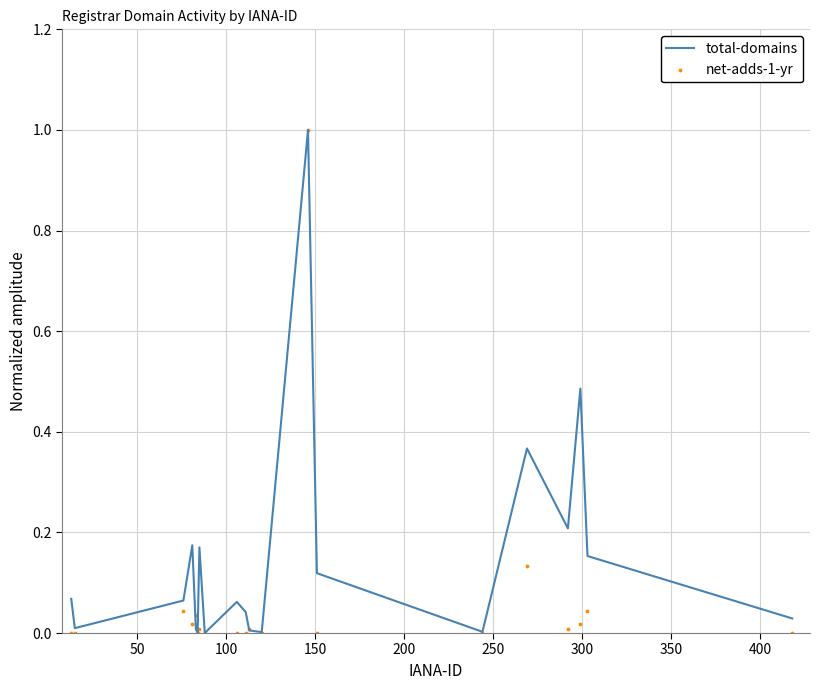

At how many categories does at least one series exceed 0?

19